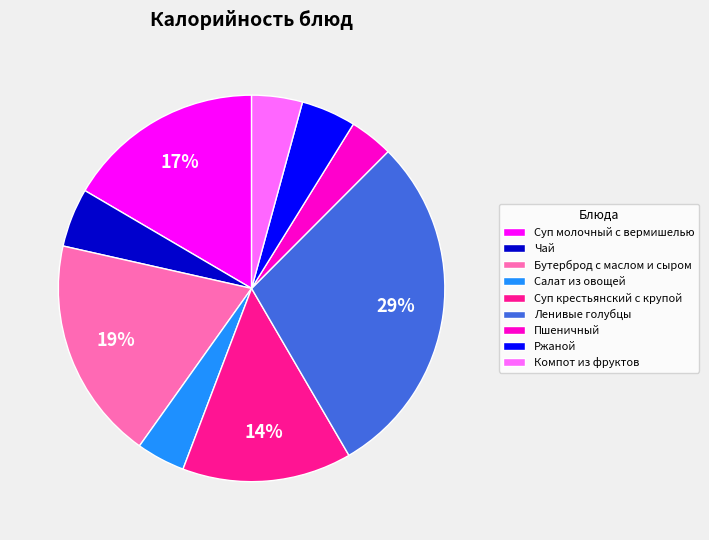

Approximately how many times larger is the value at Компот из фруктов compared to Суп крестьянский с крупой?

0.3